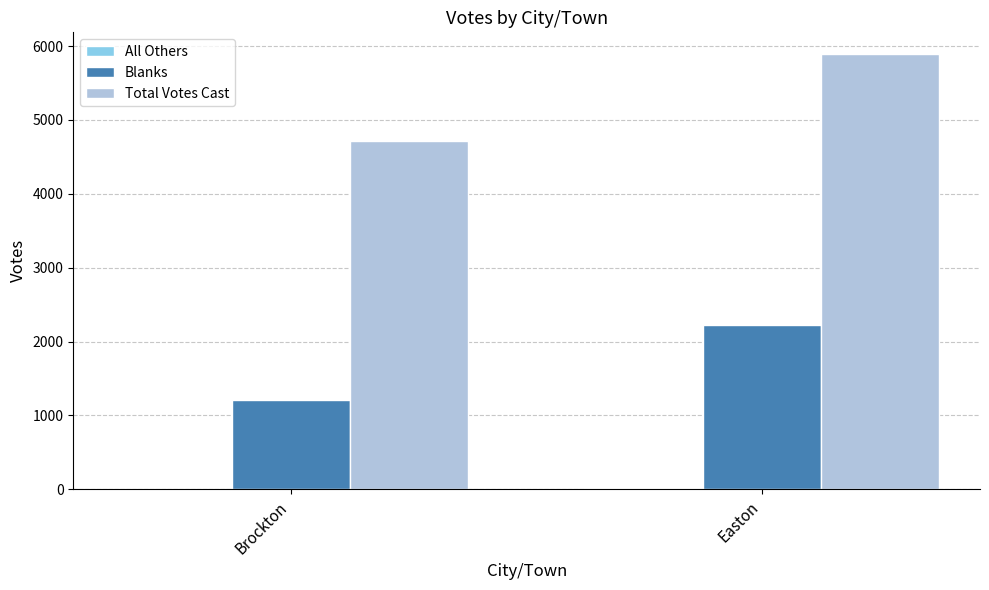

Does the chart contain stacked bars?

No